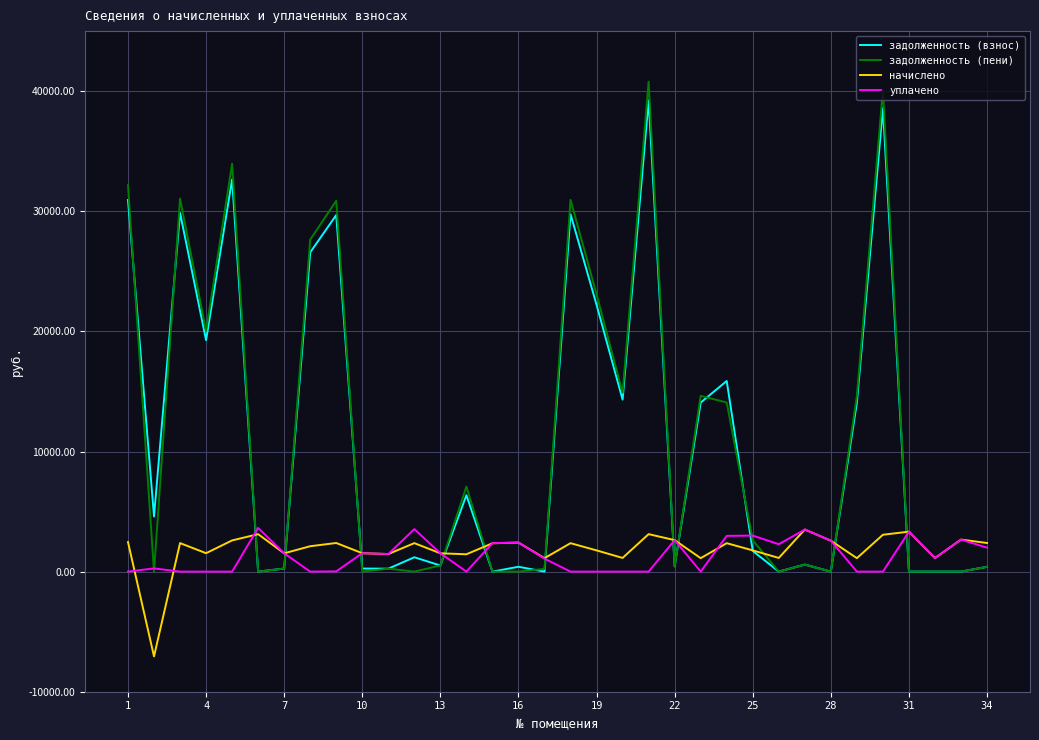

How many lines are shown in the chart?

4